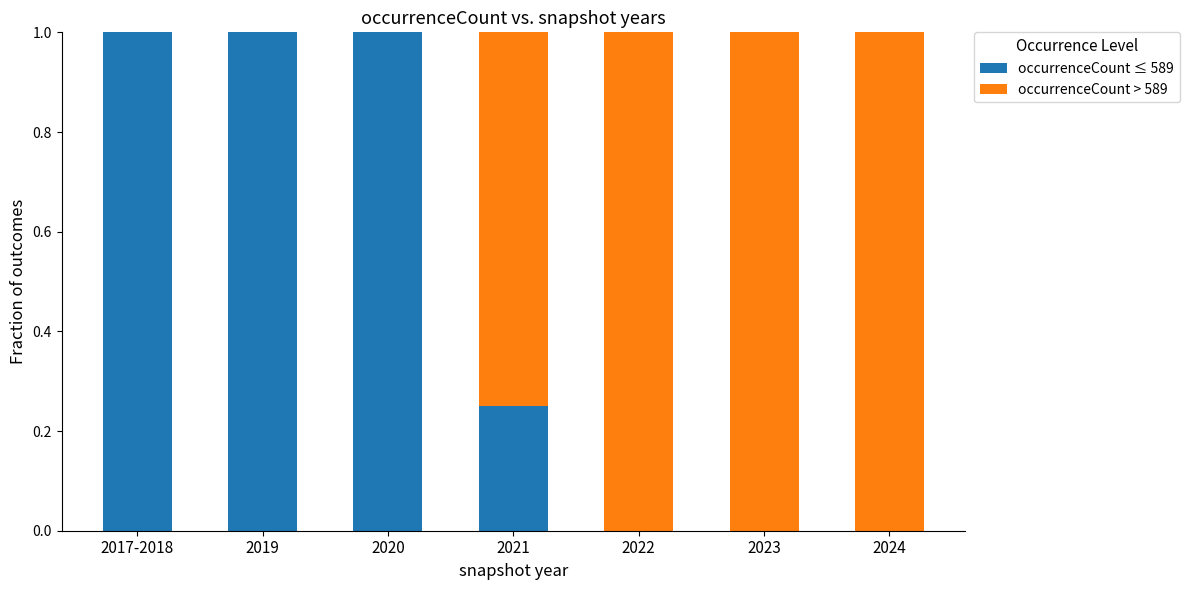

What is the maximum value for occurrenceCount ≤ 589?

1.0